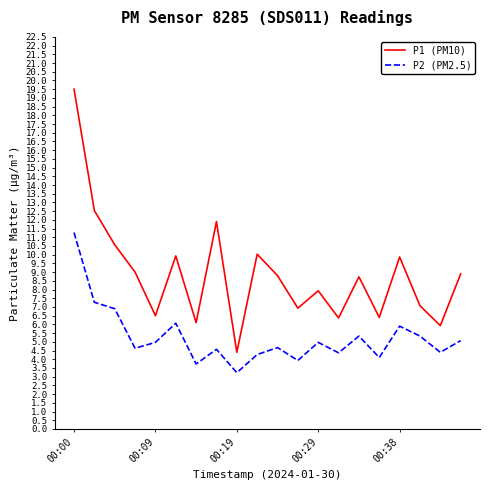

Which series has the widest spread of values?

P1 (PM10)